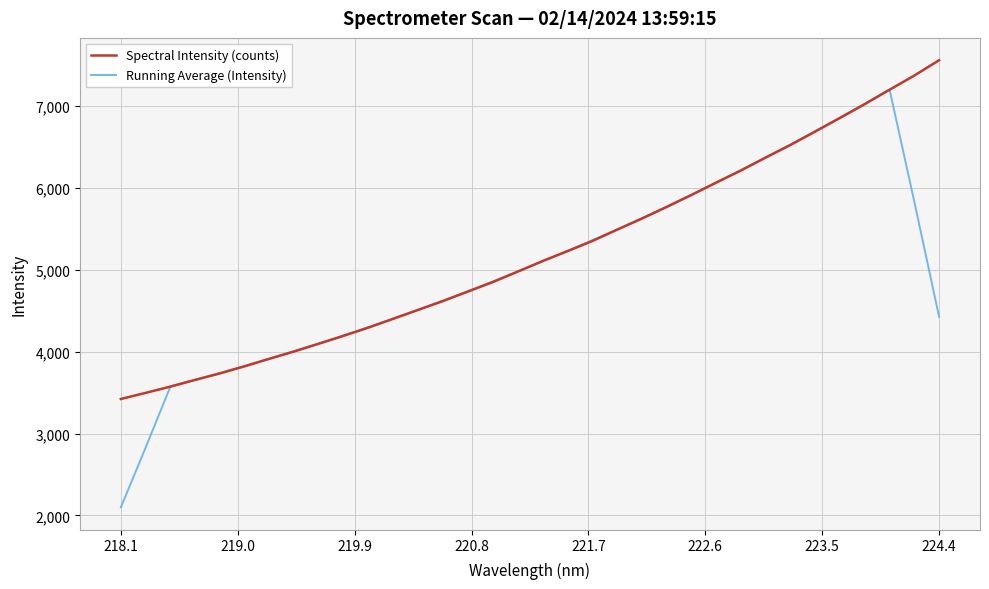

Which series has the widest spread of values?

Running Average (Intensity)